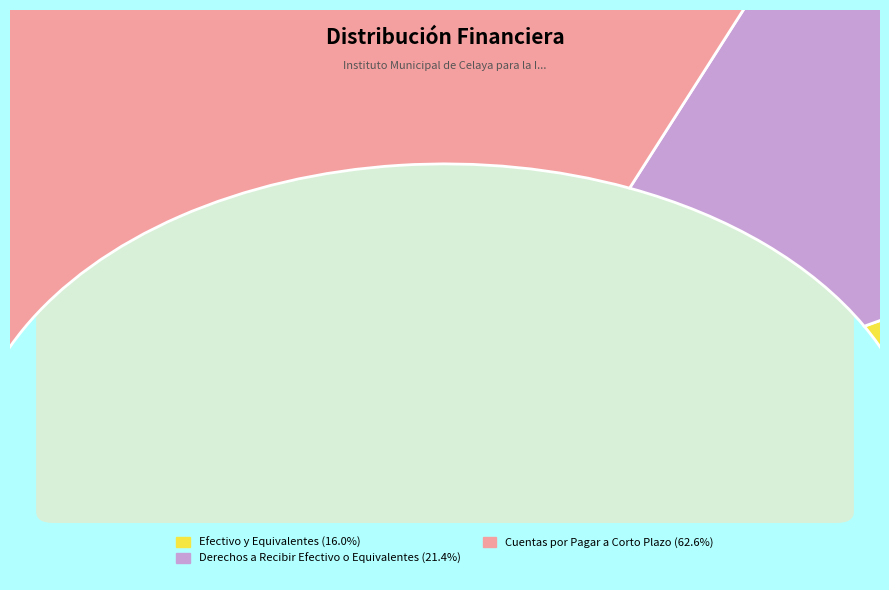

How much of the chart is everything except Cuentas por Pagar a Corto Plazo?

37.4%